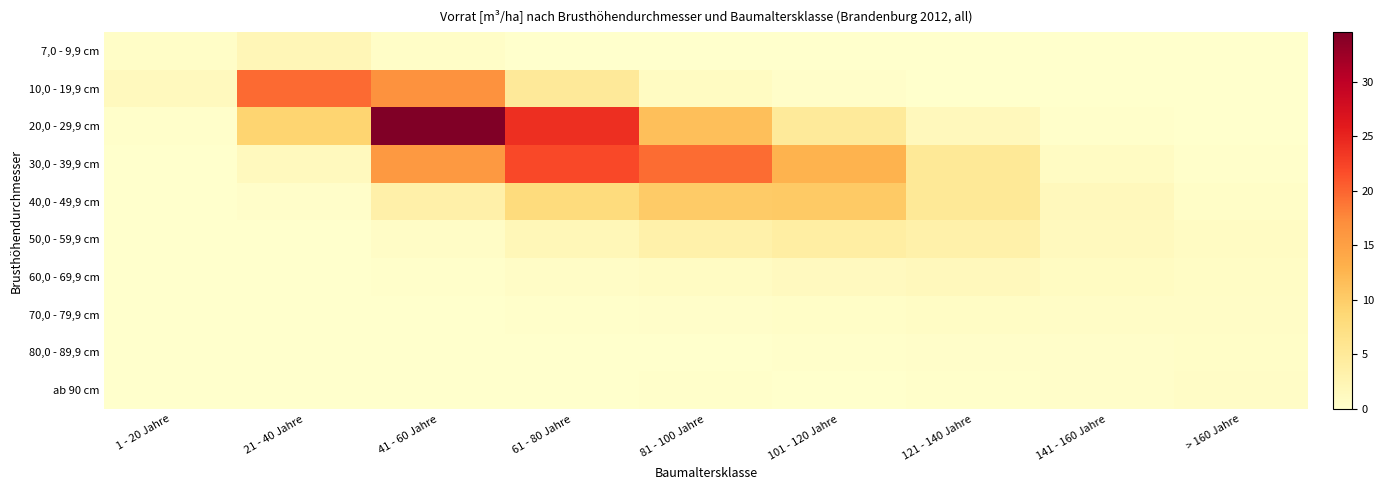

Which series has the widest spread of values?

20,0 - 29,9 cm